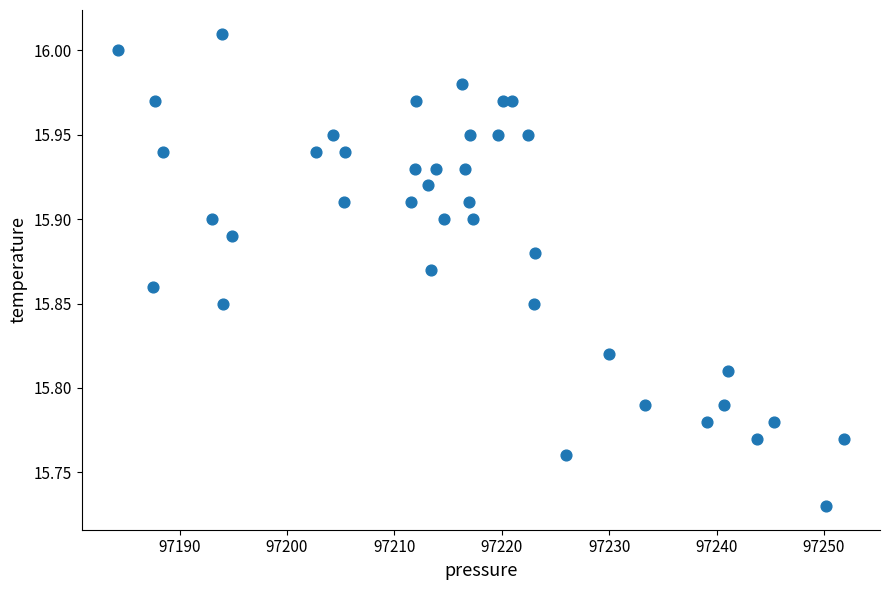

What is the range of X values (max minus min)?

67.6